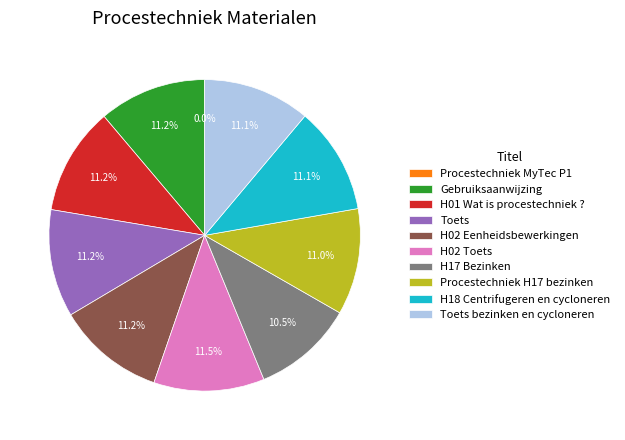

Does Toets bezinken en cycloneren account for over 50% of the chart?

No